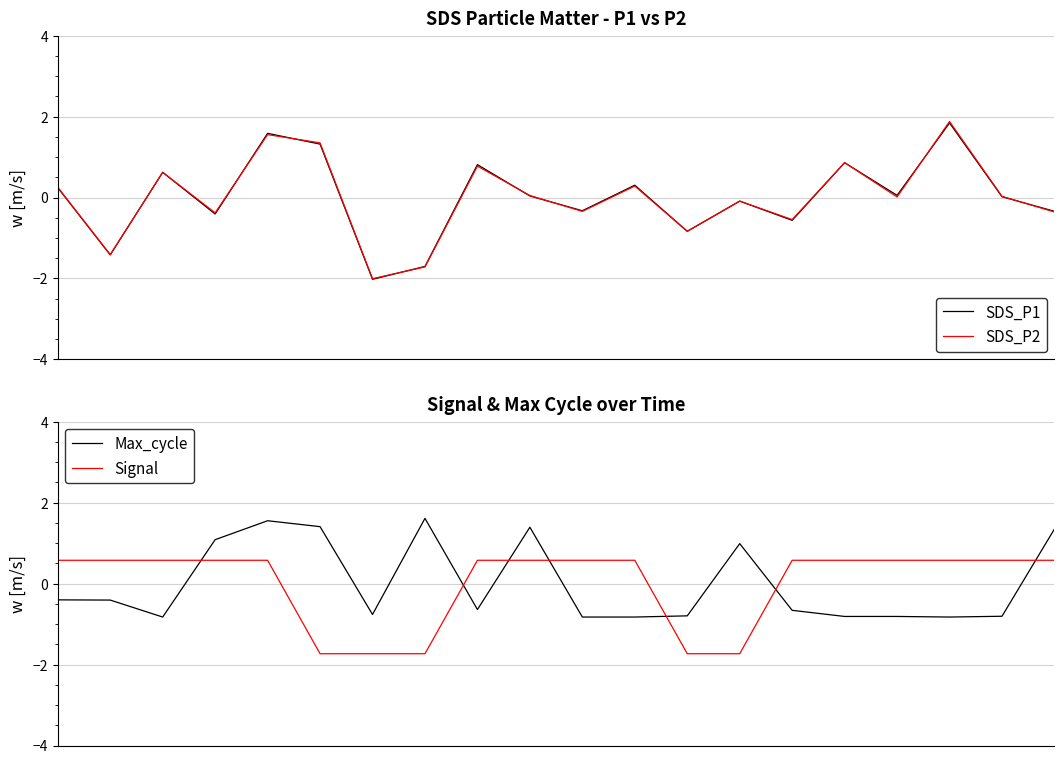

What are all the series names shown in the legend?

SDS_P1, SDS_P2, Max_cycle, Signal